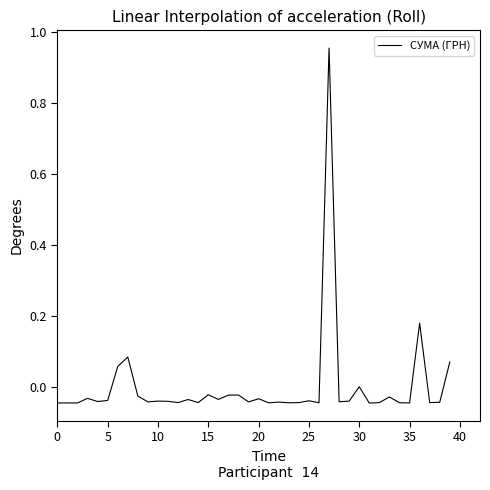

Reading right to left, what are all the values shown in this chart?

0.1	-0.0	-0.0	0.2	-0.0	-0.0	-0.0	-0.0	-0.0	0.0	-0.0	-0.0	1.0	-0.0	-0.0	-0.0	-0.0	-0.0	-0.0	-0.0	-0.0	-0.0	-0.0	-0.0	-0.0	-0.0	-0.0	-0.0	-0.0	-0.0	-0.0	-0.0	0.1	0.1	-0.0	-0.0	-0.0	-0.0	-0.0	-0.0